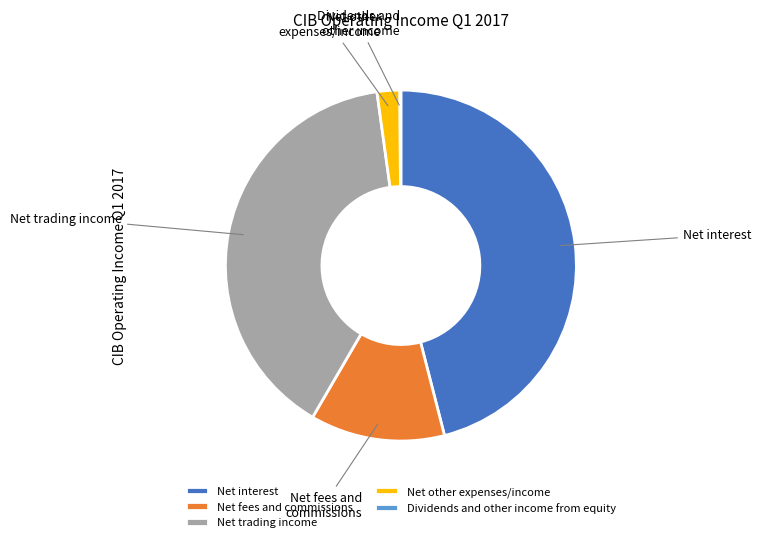

Is there any slice that represents more than half of the pie?

No